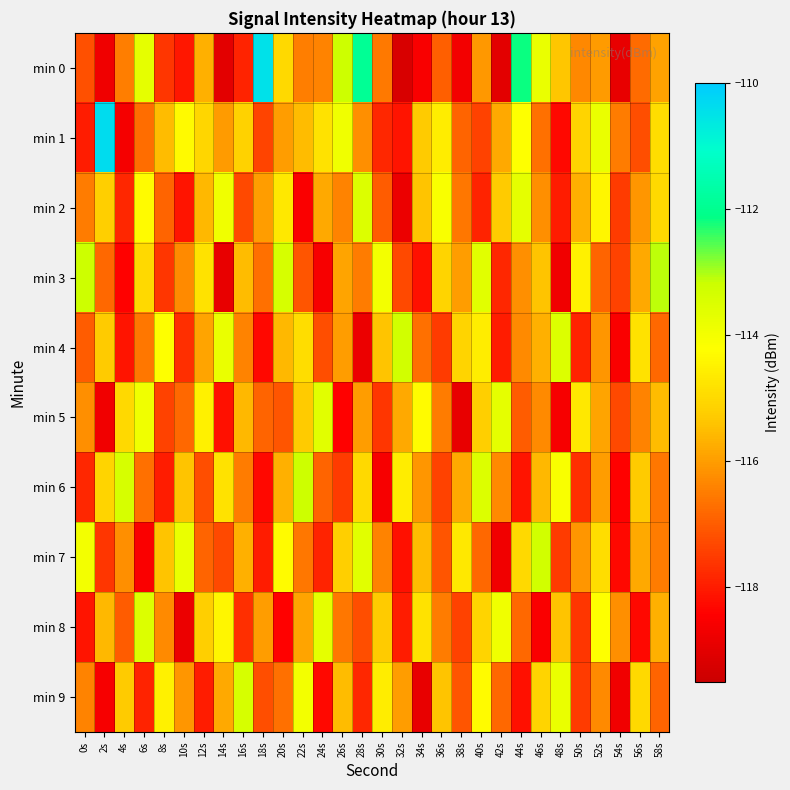

At how many categories does at least one series exceed -115?

29